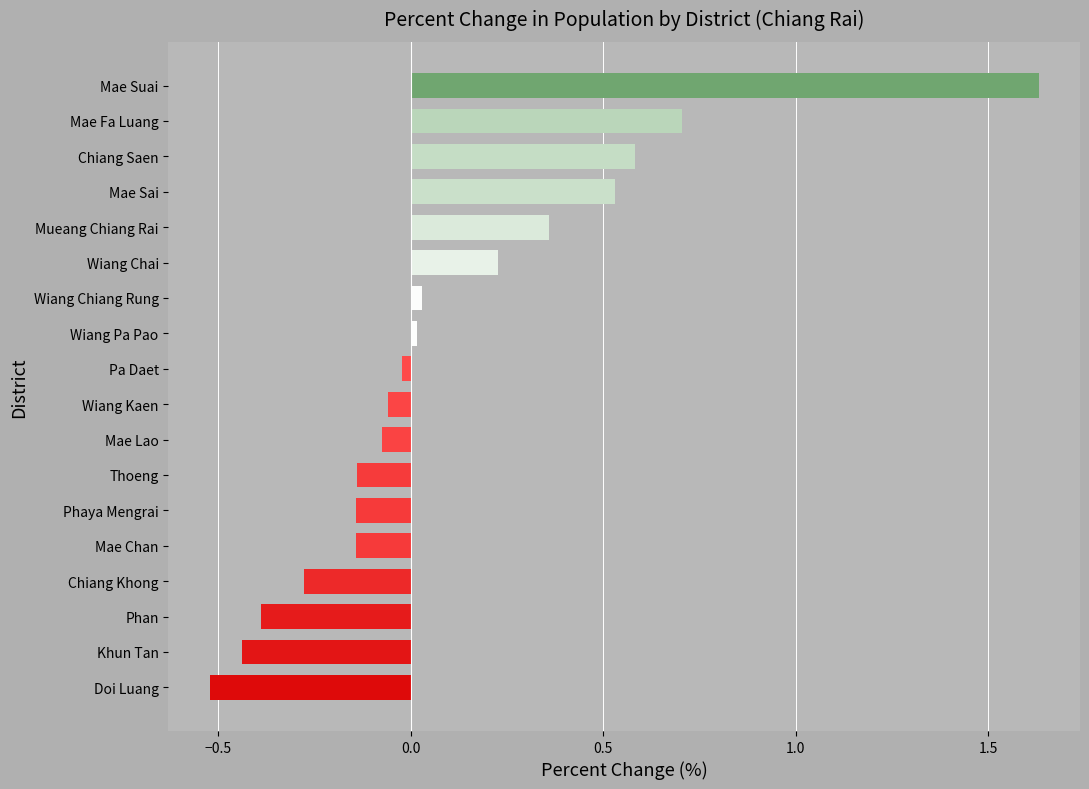

Count the number of data series in this chart.

1